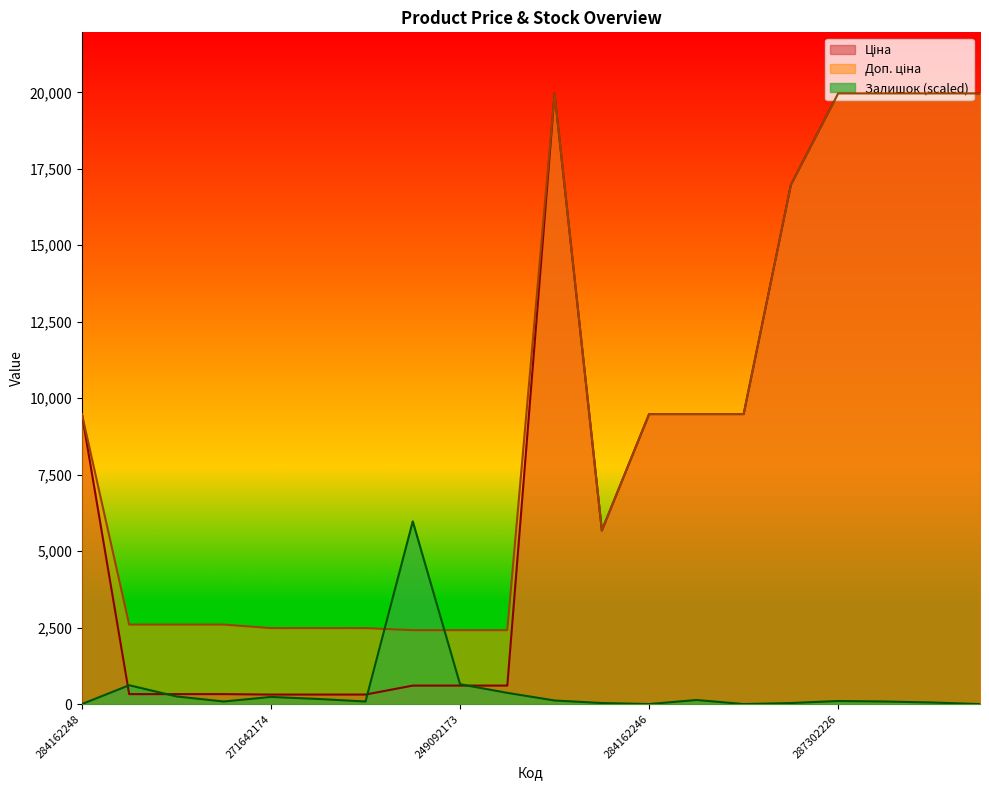

What is the difference between the Залишок values at 249092172 and 287302224?

316.1